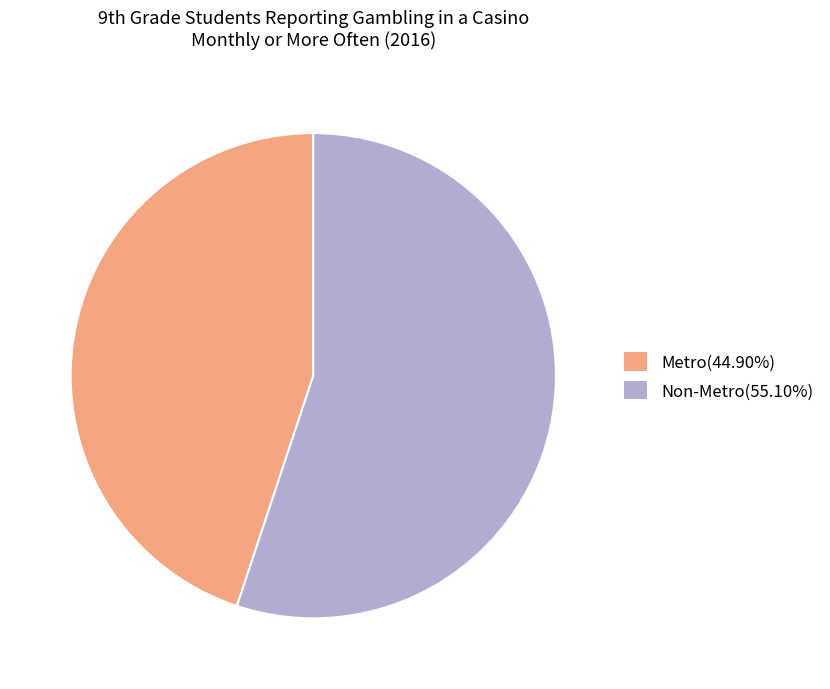

Does Metro represent more than half of the total?

No